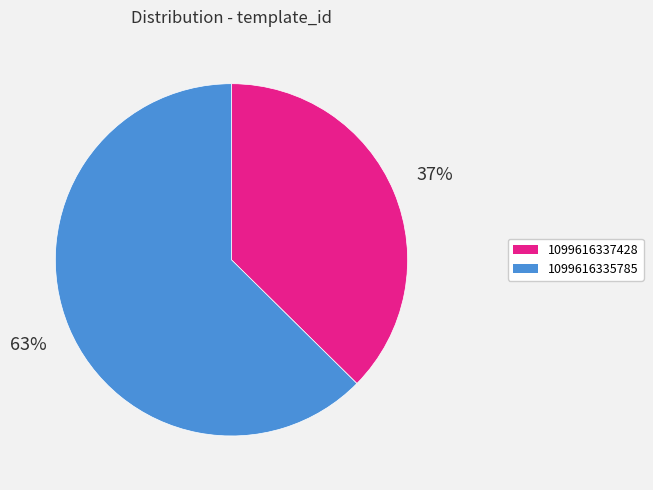

Which slice is the smallest?

1099616337428